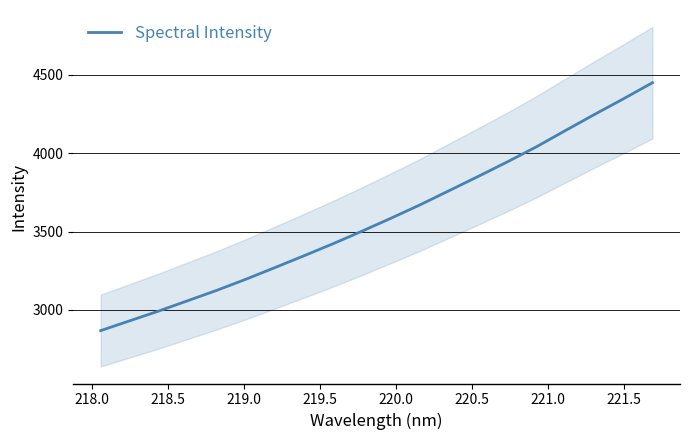

What is the minimum value for Spectral Intensity?

2867.3